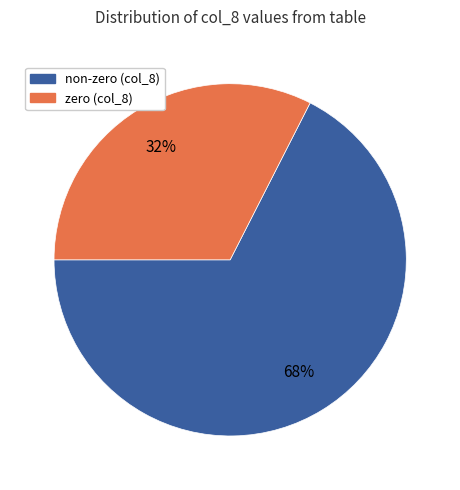

To the nearest percent, what is the average slice percentage?

50%